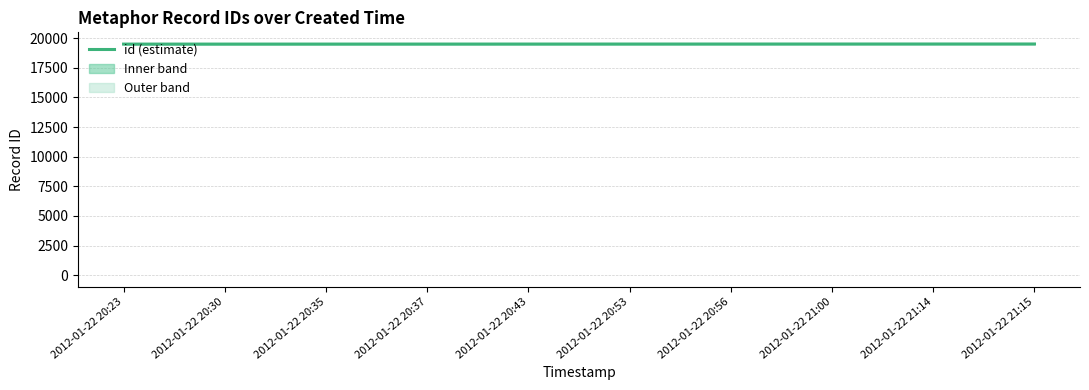

Which has a higher value, 2012-01-22 20:56 or 2012-01-22 20:53?

2012-01-22 20:56